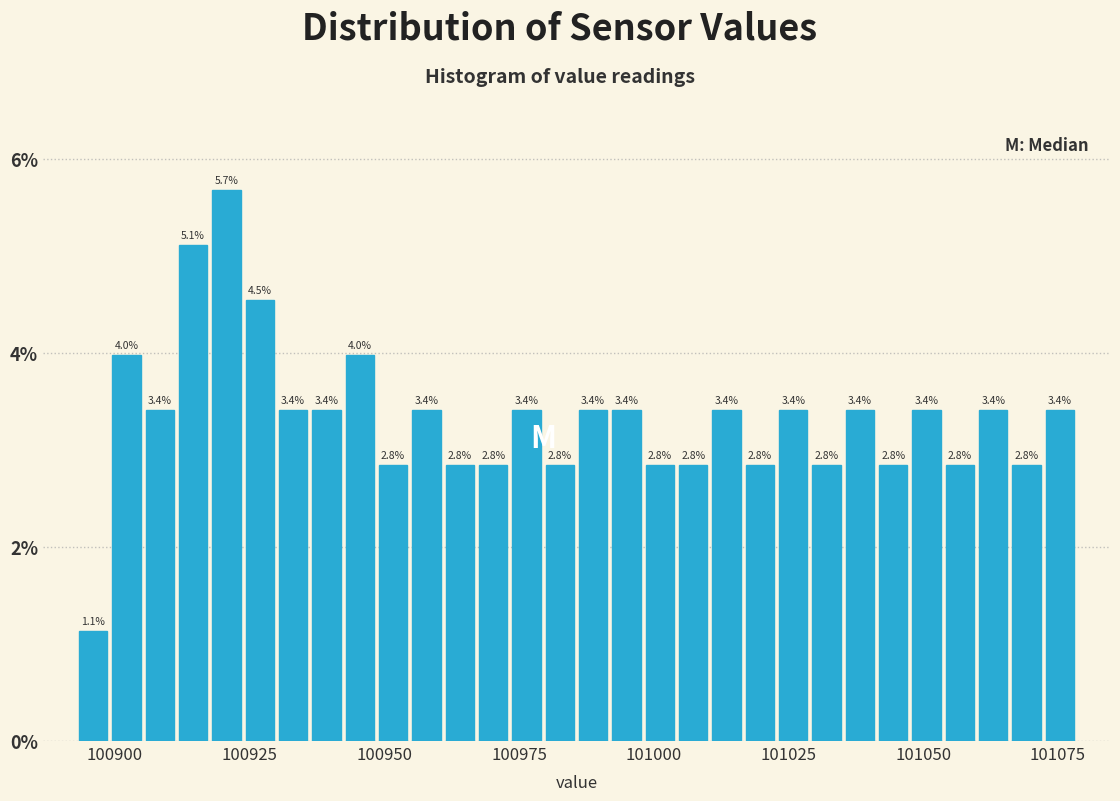

Around what value on the x-axis is the tallest bar? Give the approximate position of its centre, as read against the axis.

100920